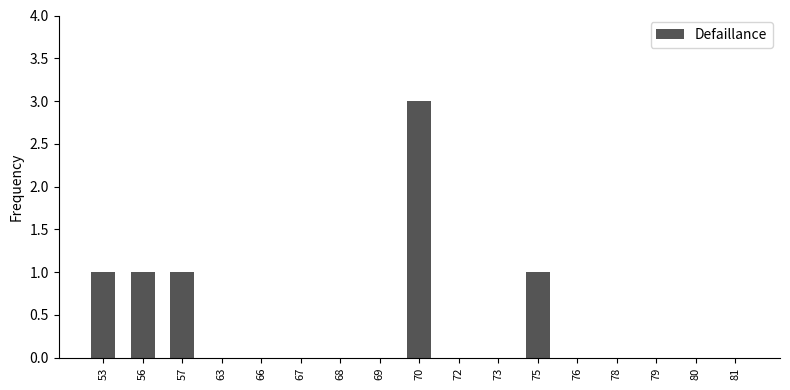

Is it true that the value at 69 is 0?

True